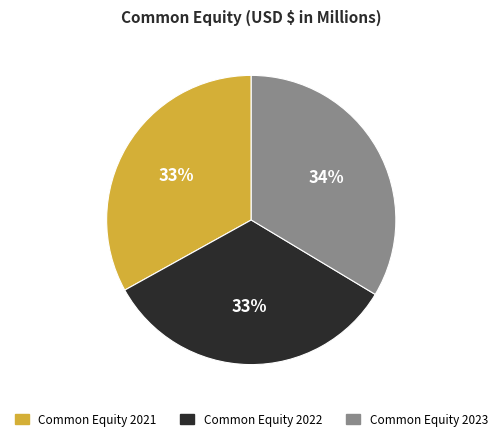

Does Common Equity 2022 account for over 50% of the chart?

No